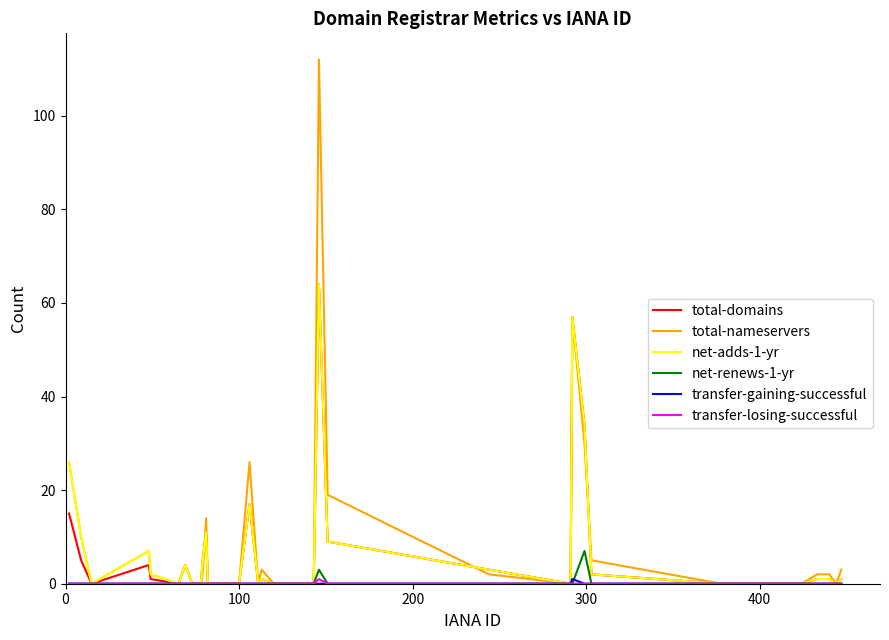

Which series has the largest range (max minus min)?

total-nameservers